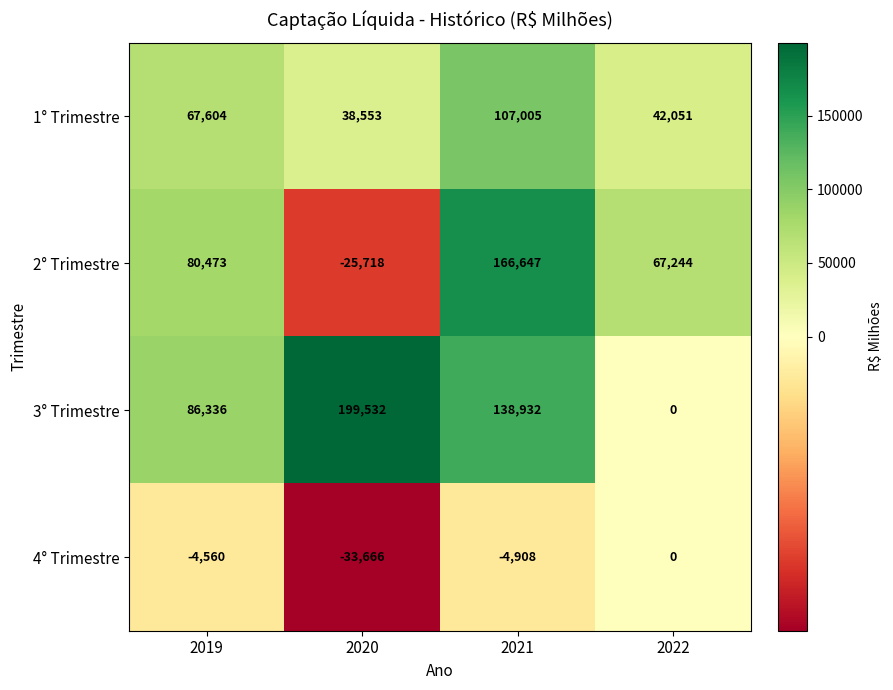

Which series changed the most between 2019 and 2021?

2° Trimestre